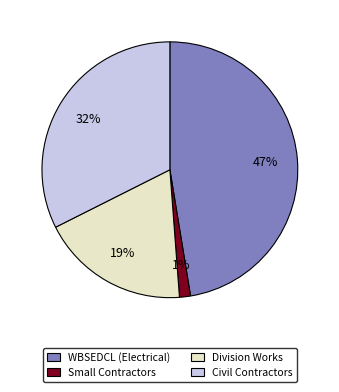

How many slices are in this pie chart?

4